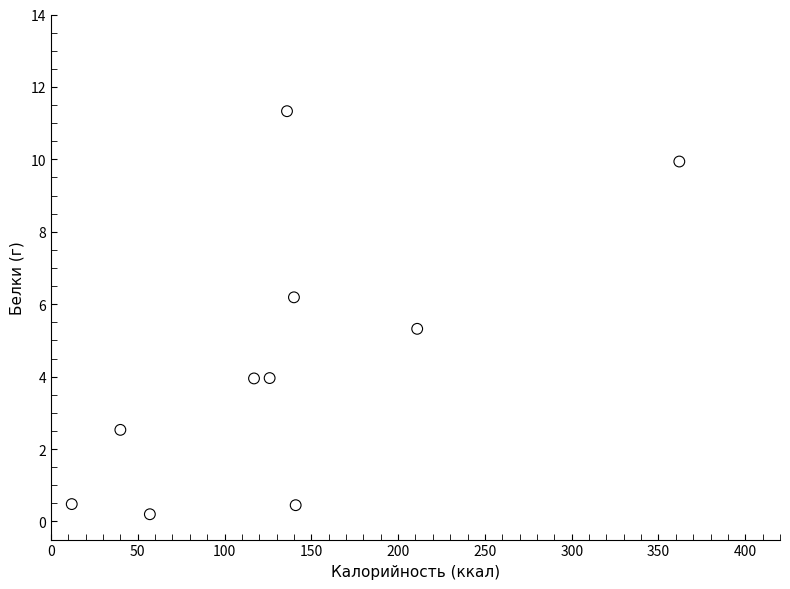

What Y value in the scatter plot is closest to 5?

5.3